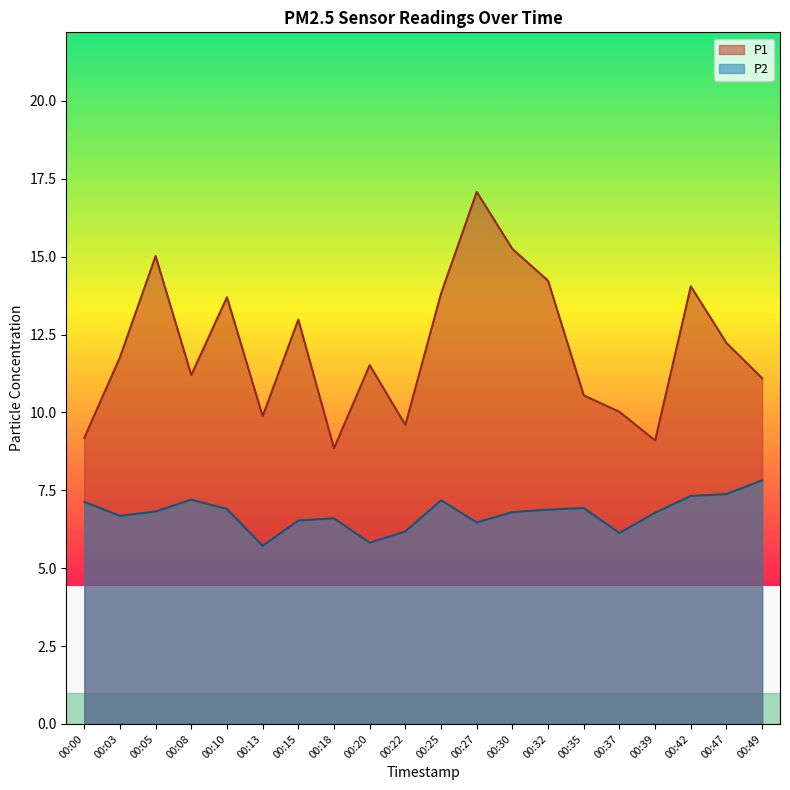

Which series has the largest total across all categories?

P1